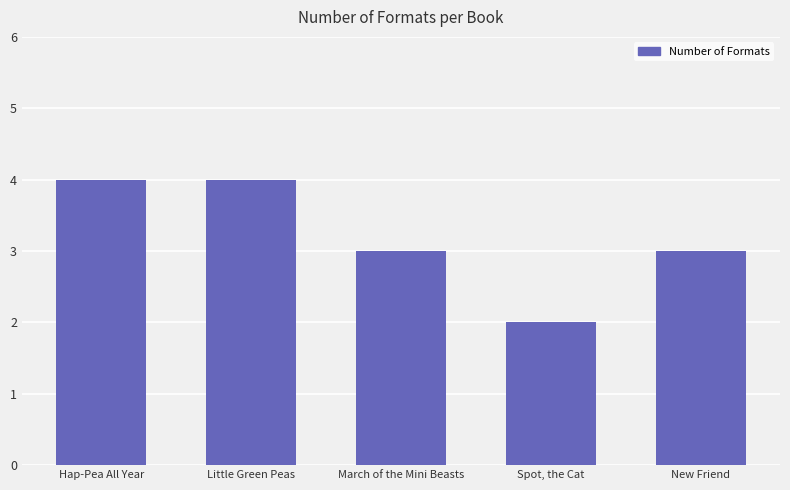

Between New Friend and Spot, the Cat, which is larger?

New Friend